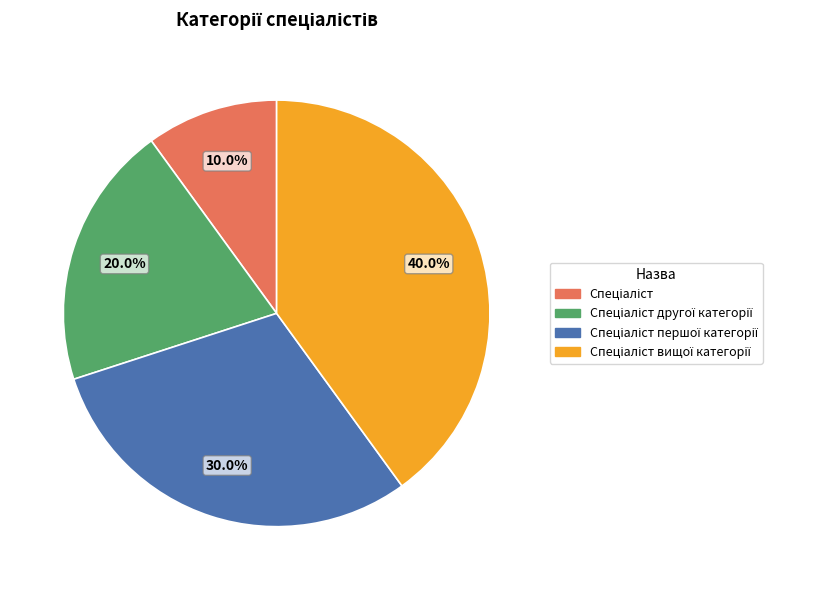

Is there any slice that represents more than half of the pie?

No